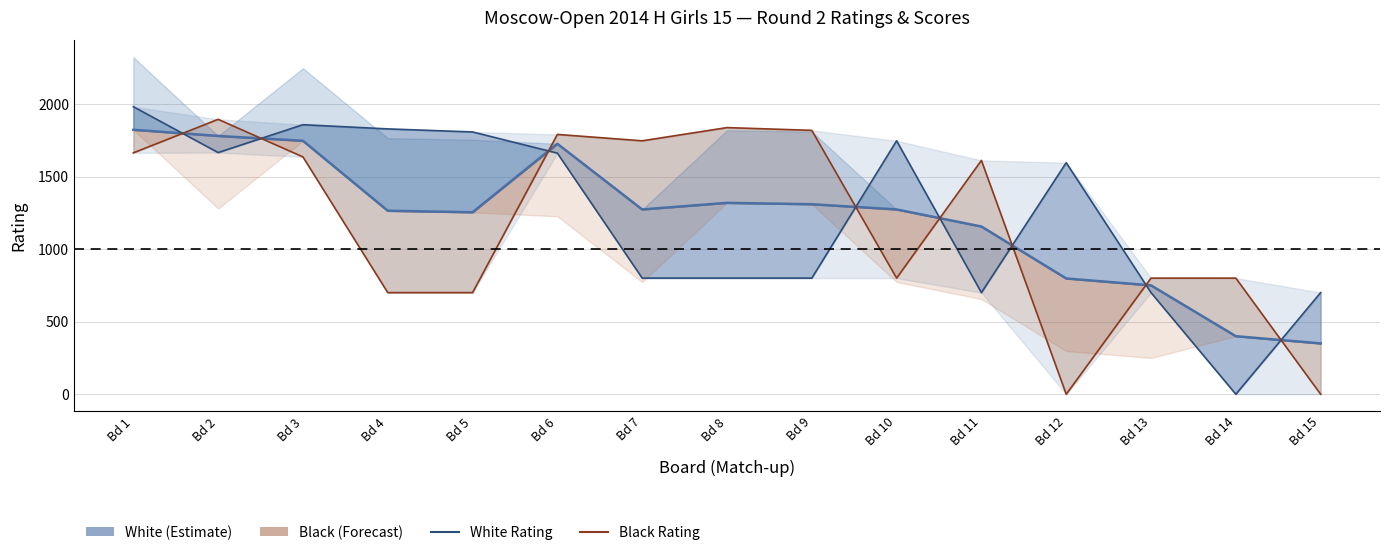

What is the value of the White Rating point at the 13th from the left?

700.0